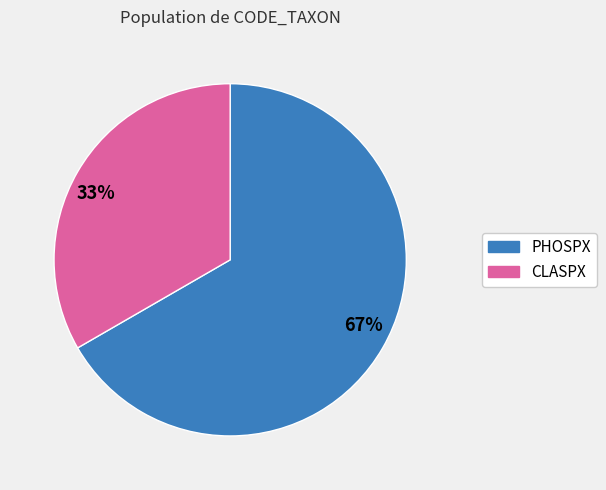

To the nearest percent, what percentage of the pie is PHOSPX?

67%